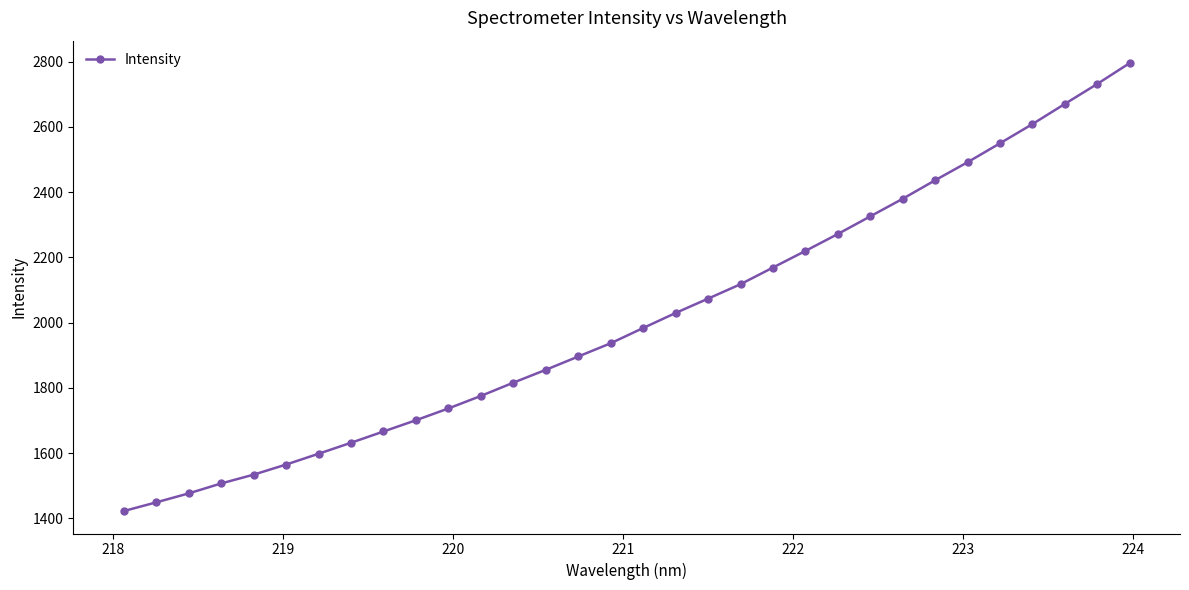

What is the difference between the maximum and minimum values?

1372.6